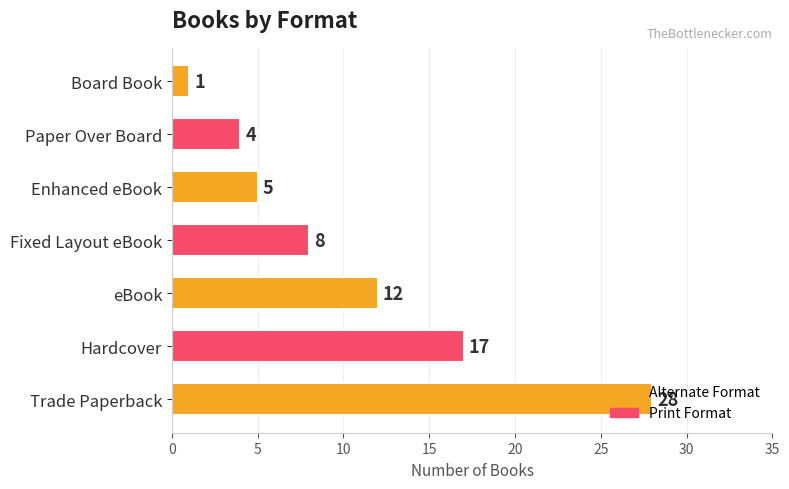

What is the greatest value displayed?

28